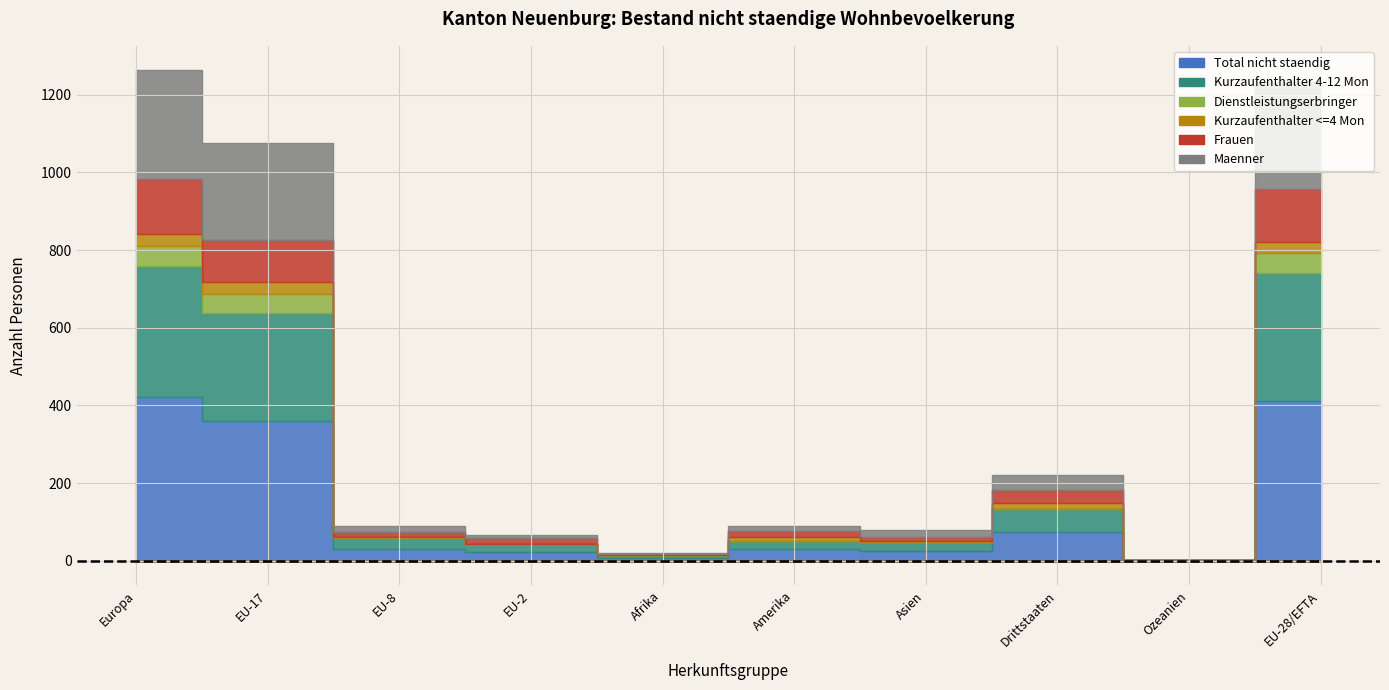

What is the average value of the Dienstleistungserbringer series?

15